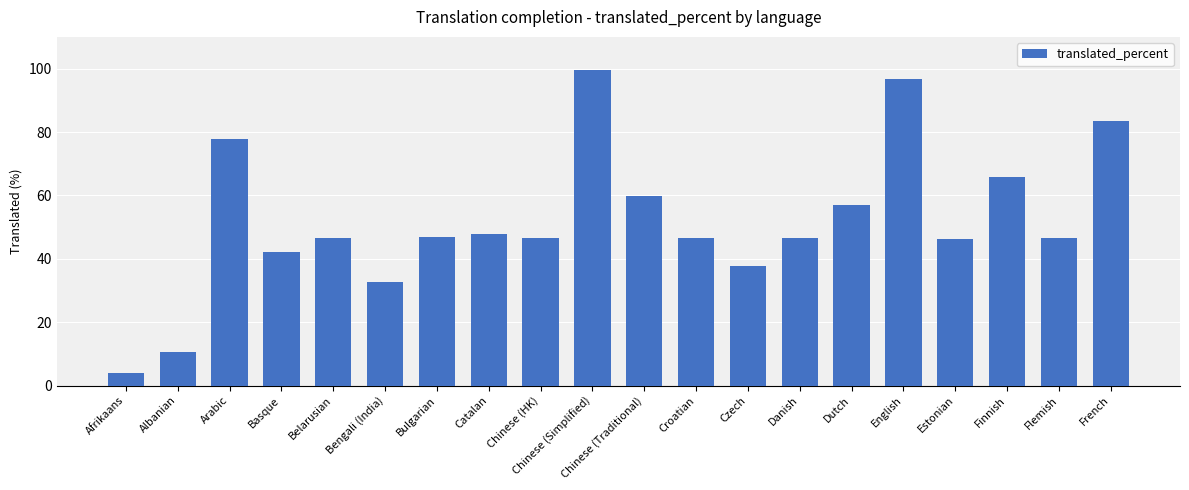

What is the value of the 7th bar from the left?

46.9